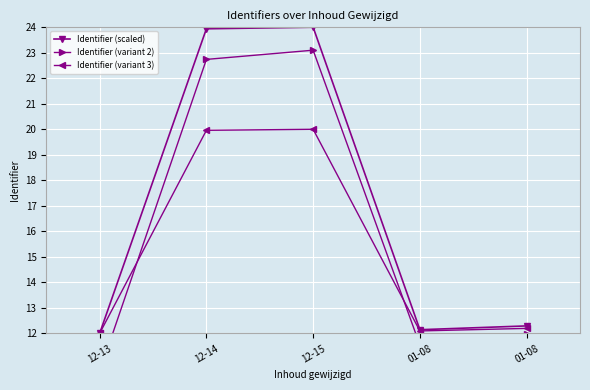

At which label is Identifier (variant 3) closest to 16?

01-08